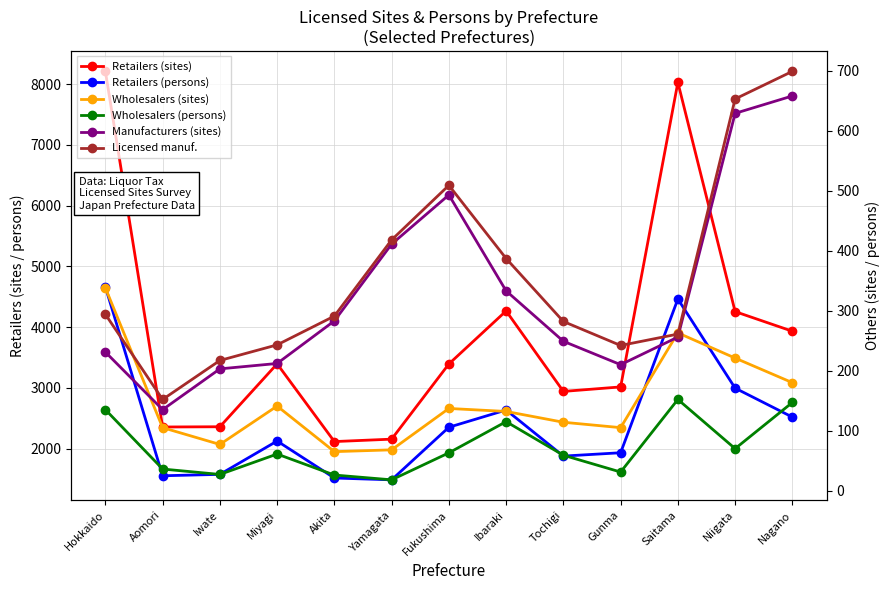

At which label is Wholesalers (persons) closest to 85?

Niigata